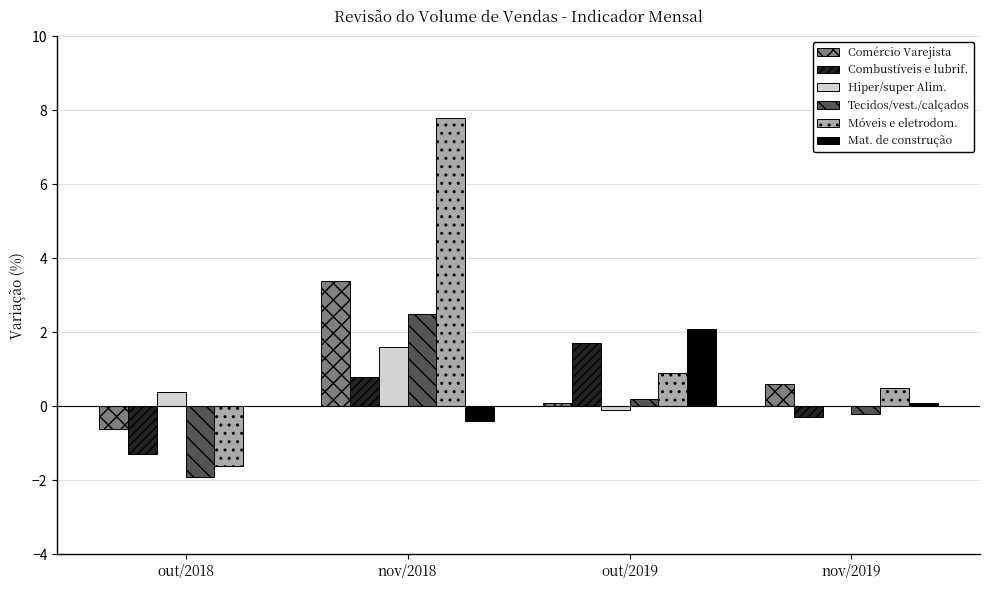

Is it true that Combustíveis e lubrif. equals 0.8 at nov/2018?

True